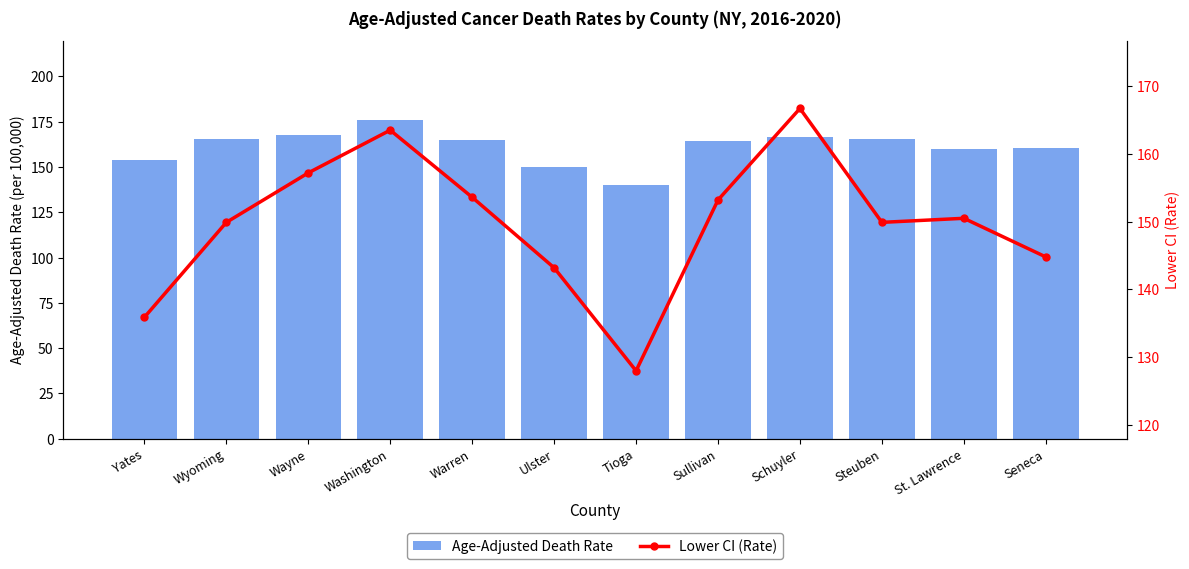

What is the sum of the Age-Adjusted Death Rate values at Wyoming and Steuben?

330.4